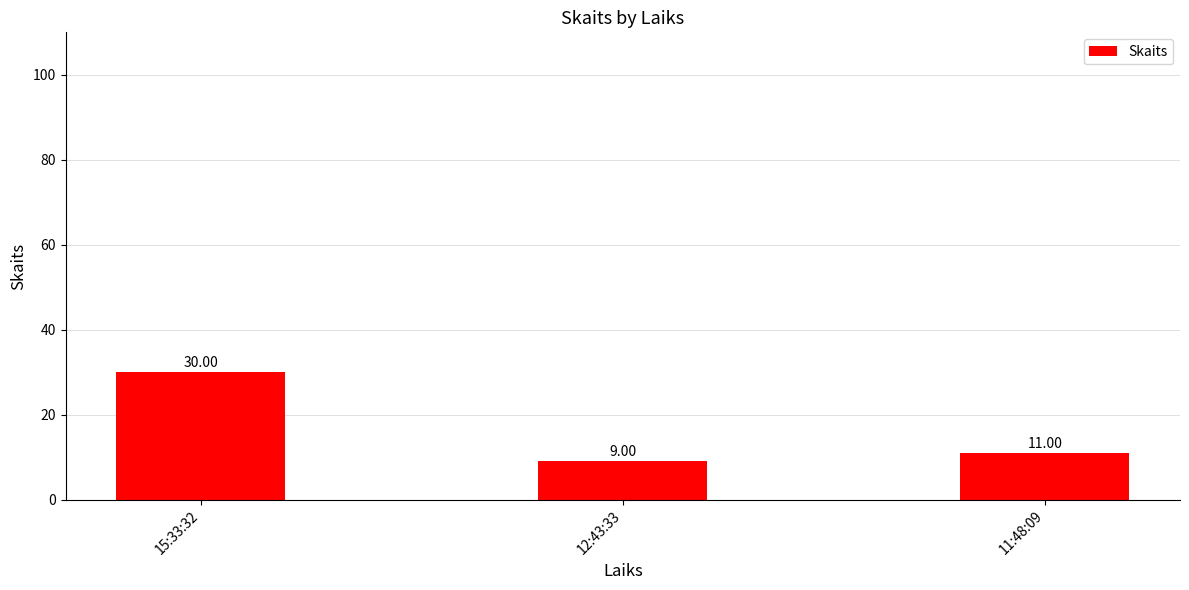

How many distinct data groups are displayed?

1